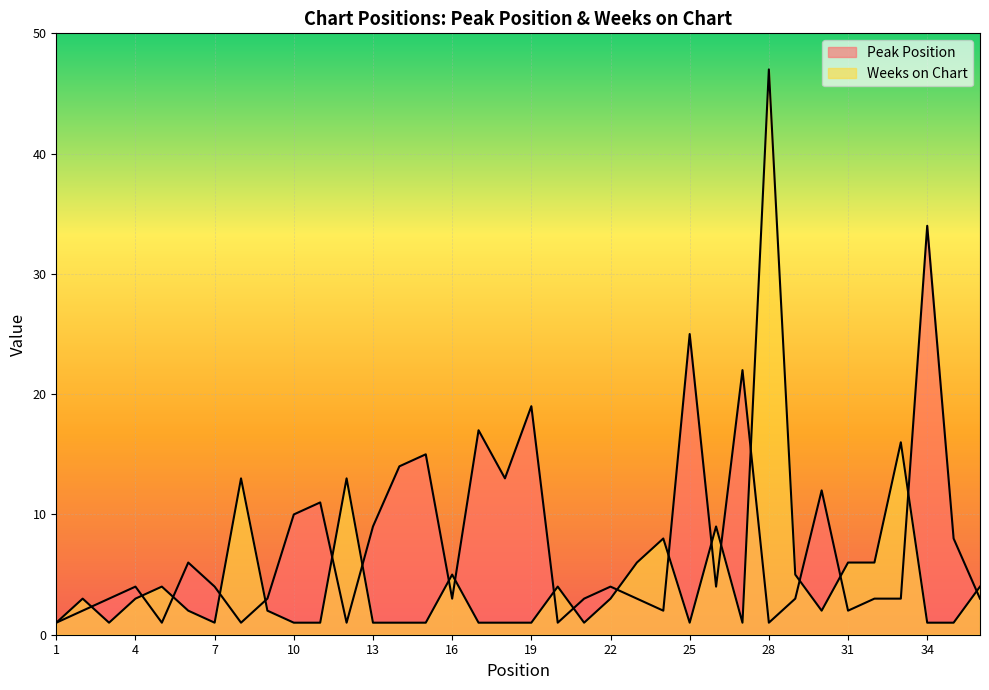

What is the sum of all Peak Position values?

270